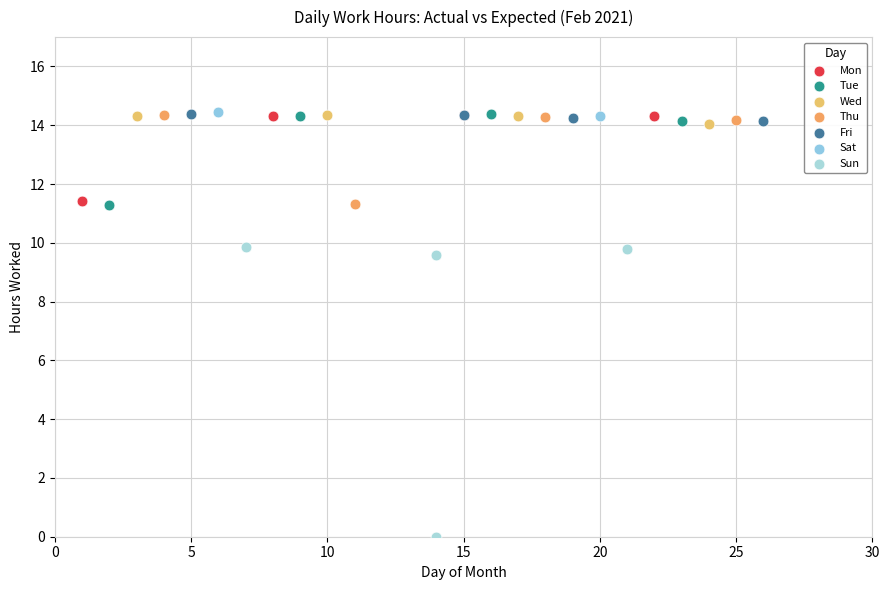

What are all the series names shown in the legend?

Mon, Tue, Wed, Thu, Fri, Sat, Sun